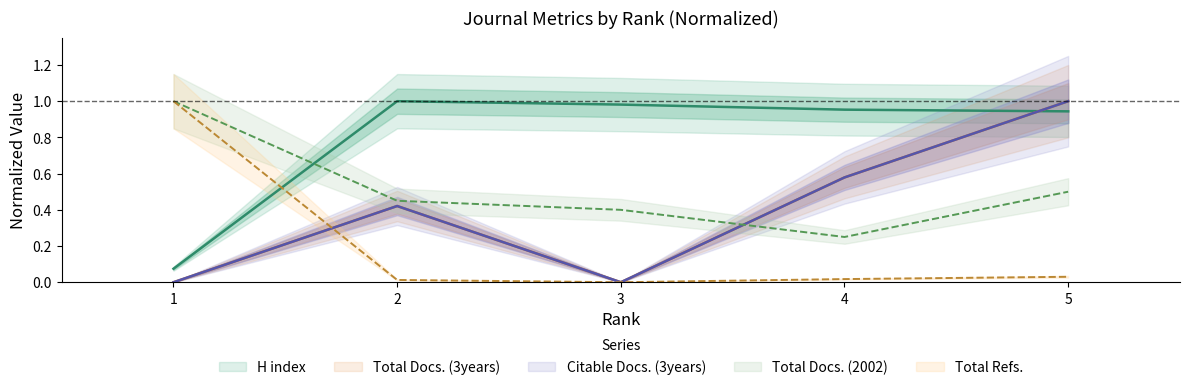

How many interior local valleys does the Total Refs. series have?

1